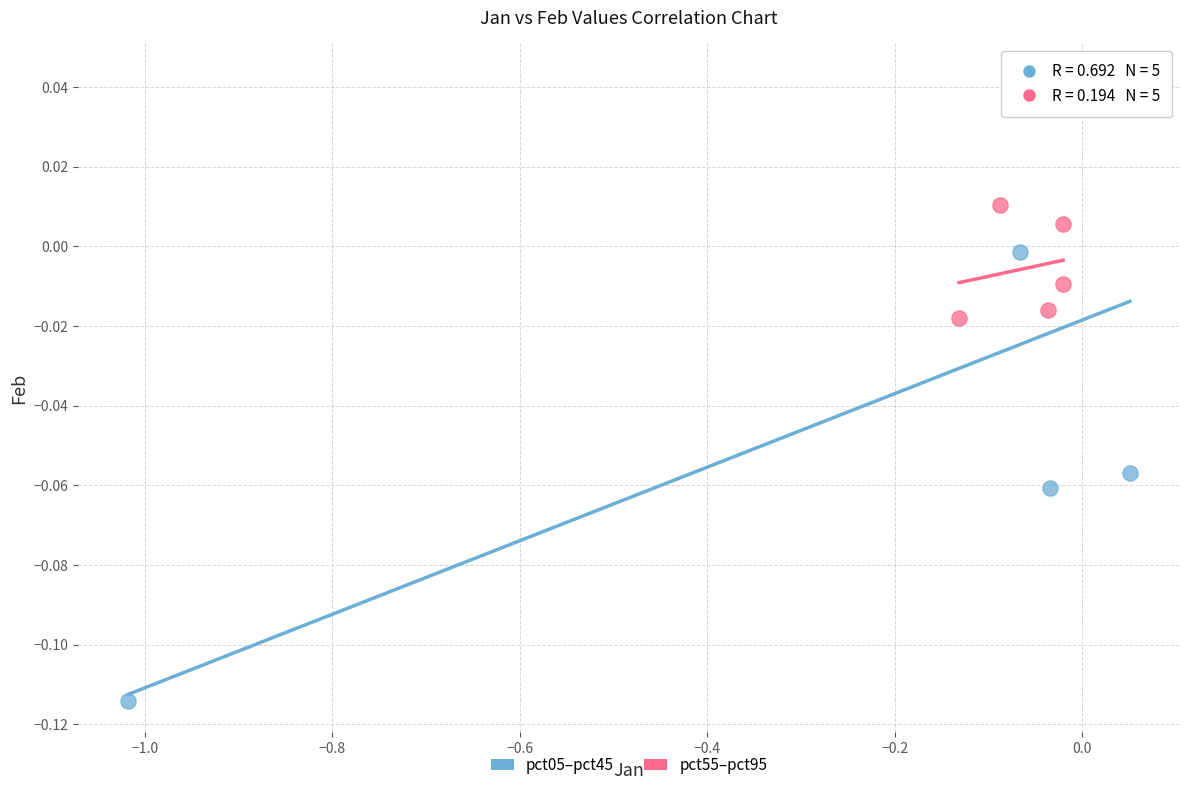

Which series contains the highest Y value?

pct05–pct45